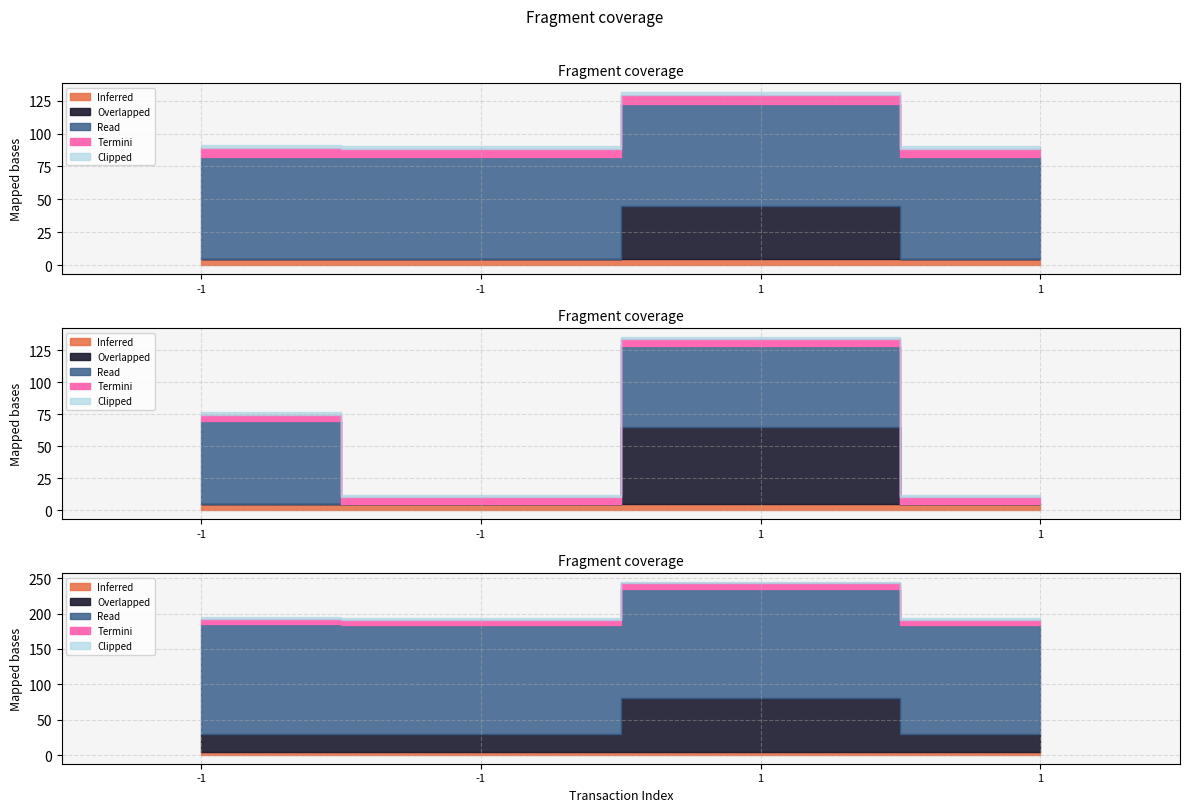

Does the chart display data point markers on the line(s)?

No